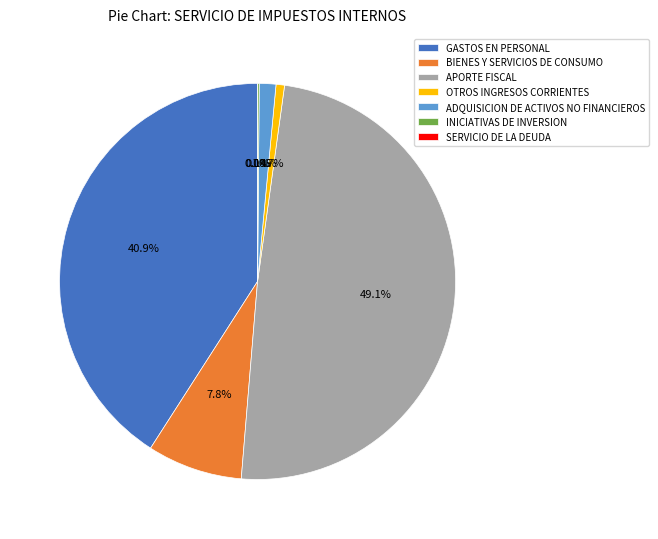

What is the change in value from BIENES Y SERVICIOS DE CONSUMO to INICIATIVAS DE INVERSION?

-16840201